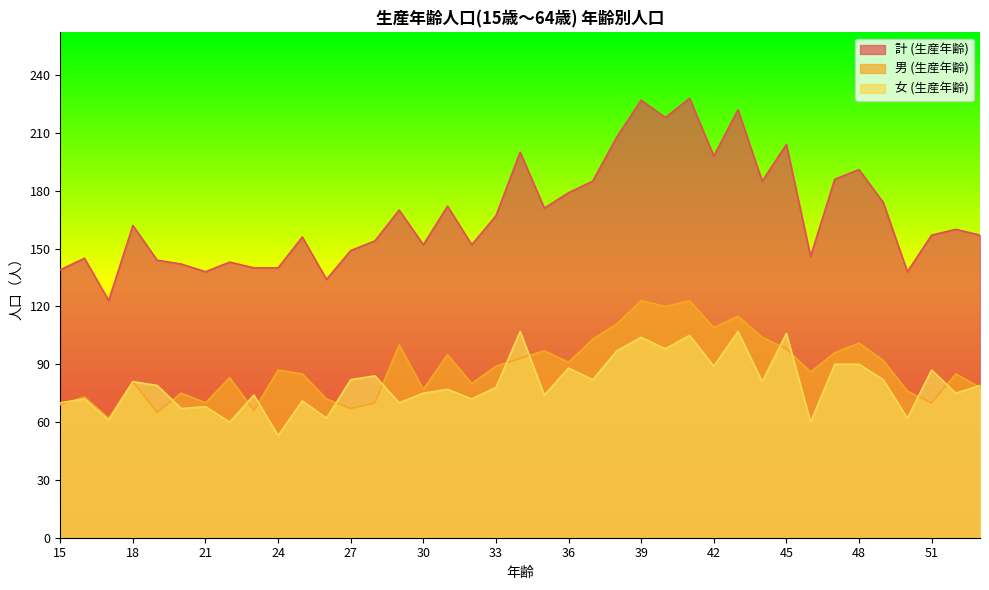

Which series has the largest range (max minus min)?

計 (生産年齢)